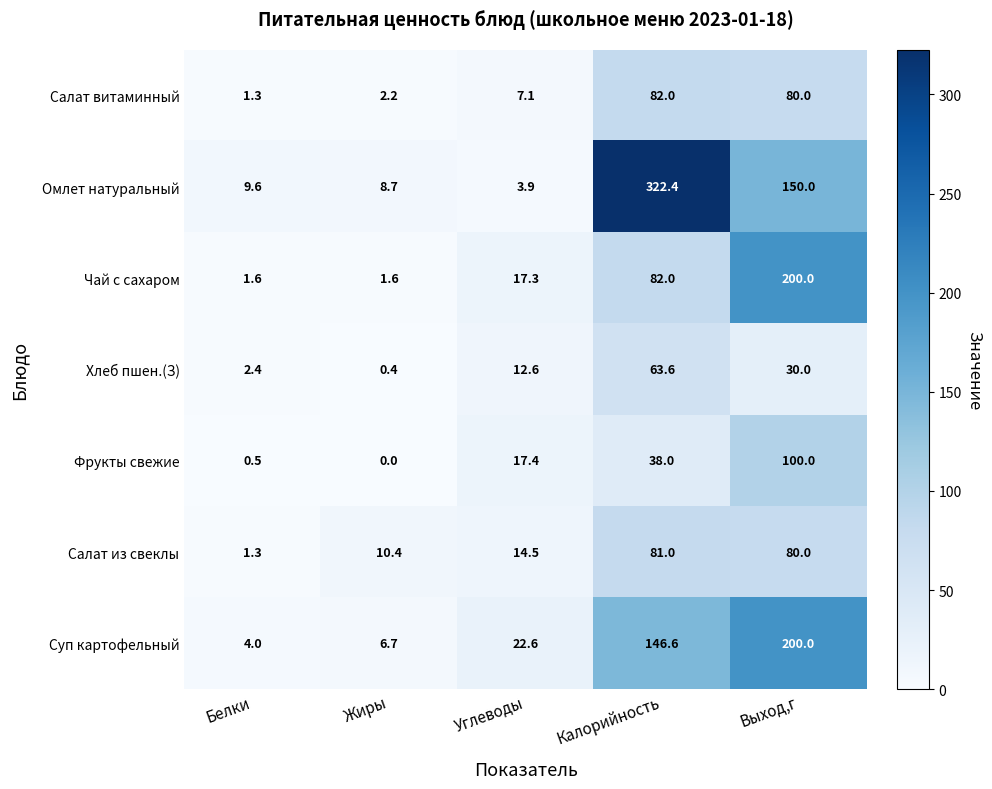

What is the maximum value shown in the chart?

322.4